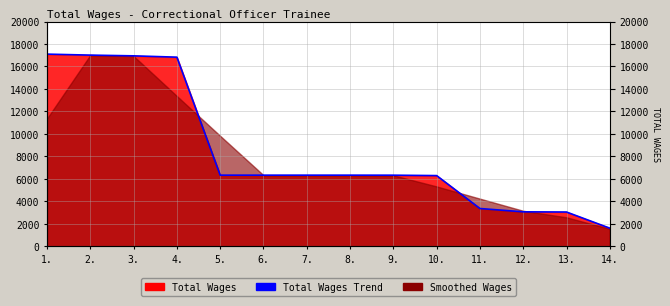

Is it true that the value at 10. is 6296?

True